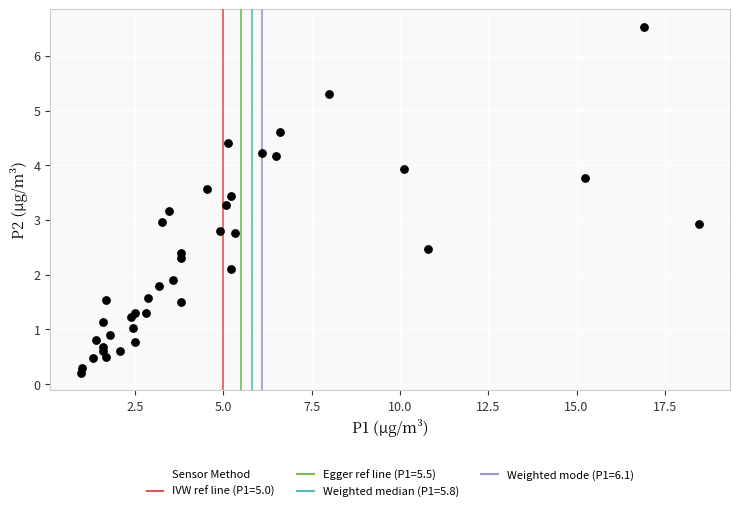

What is the range of Y values (max minus min)?

6.3